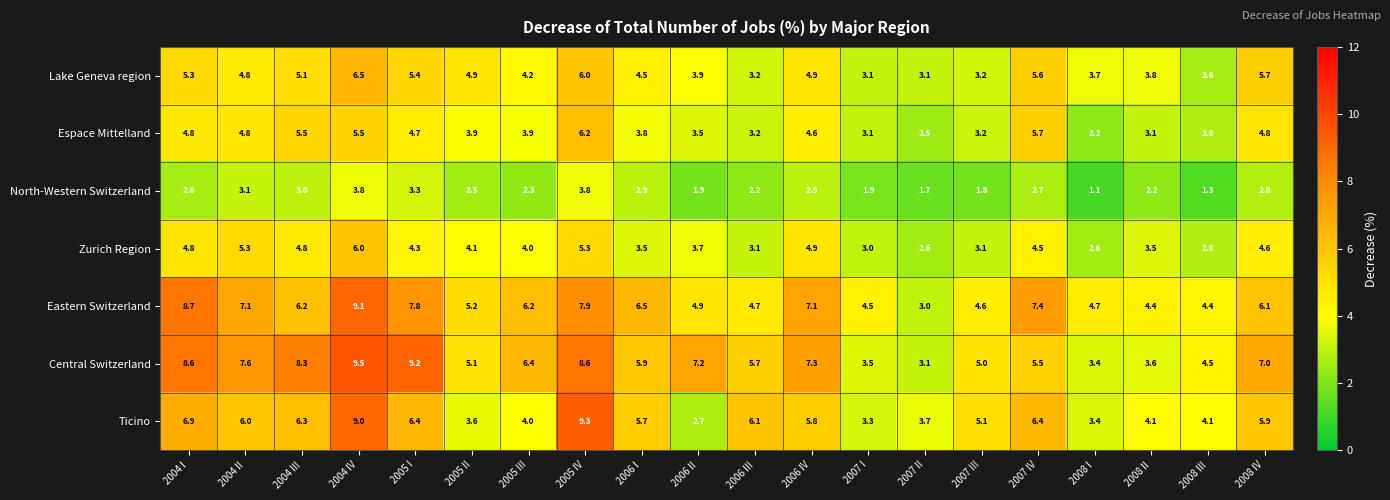

Which series has the widest spread of values?

Ticino